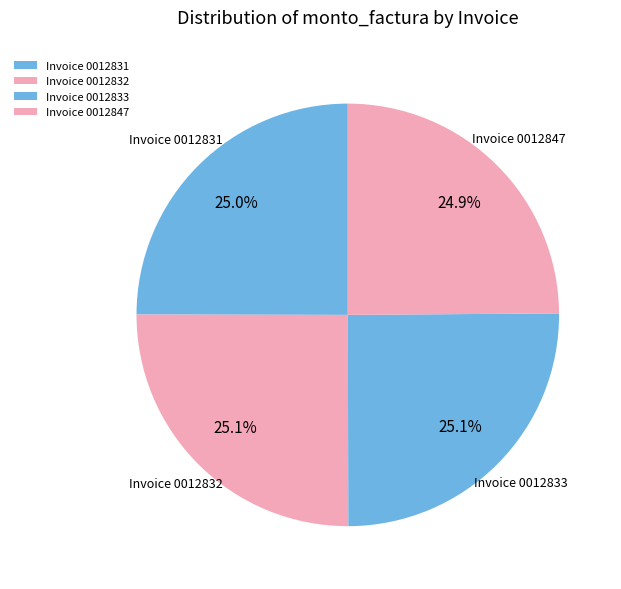

Combined, do Invoice 0012832 and Invoice 0012833 account for over 50%?

Yes